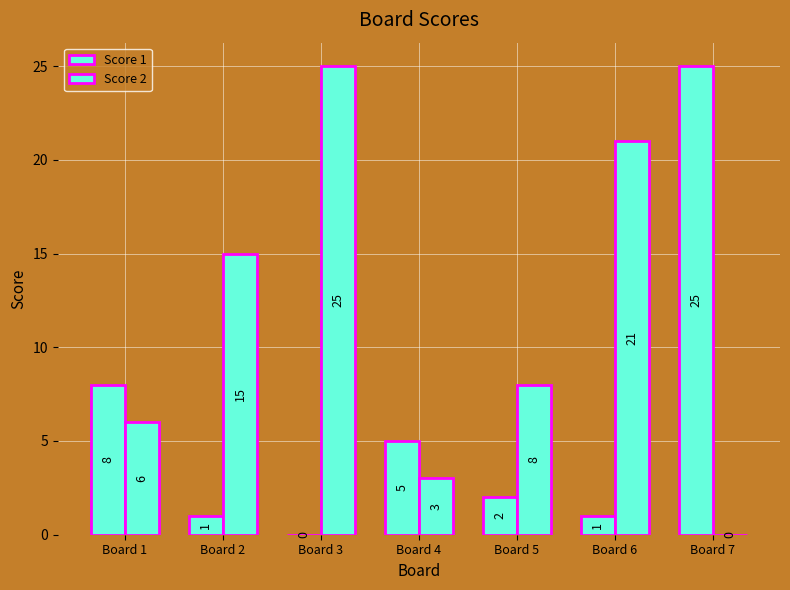

How many groups of bars are there?

7